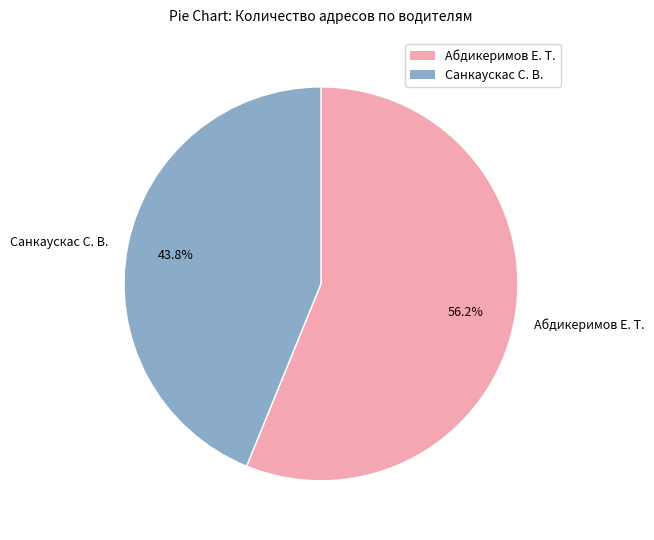

What portion of the pie excludes Абдикеримов Е. Т.?

43.8%